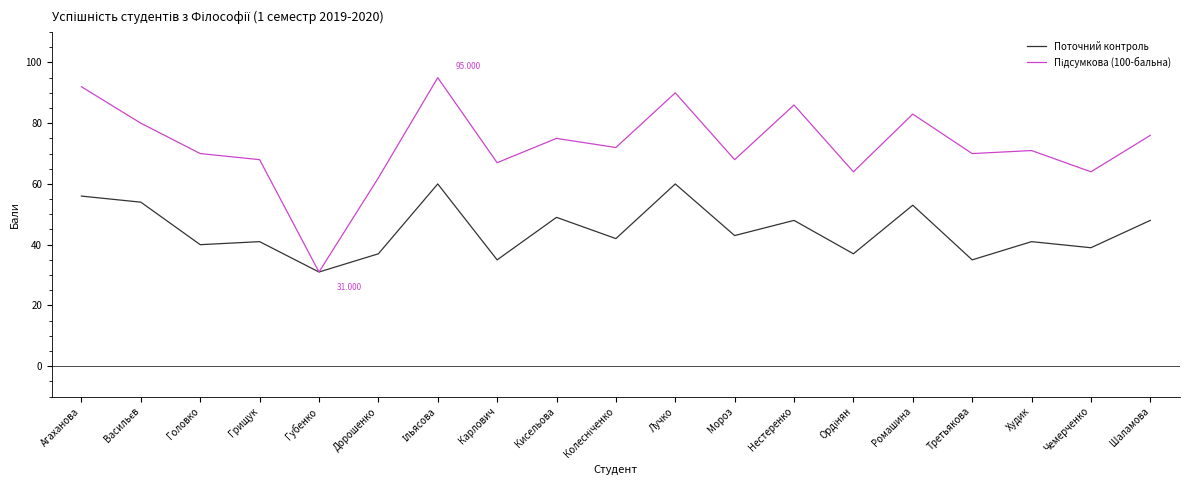

Does the chart display data point markers on the line(s)?

No